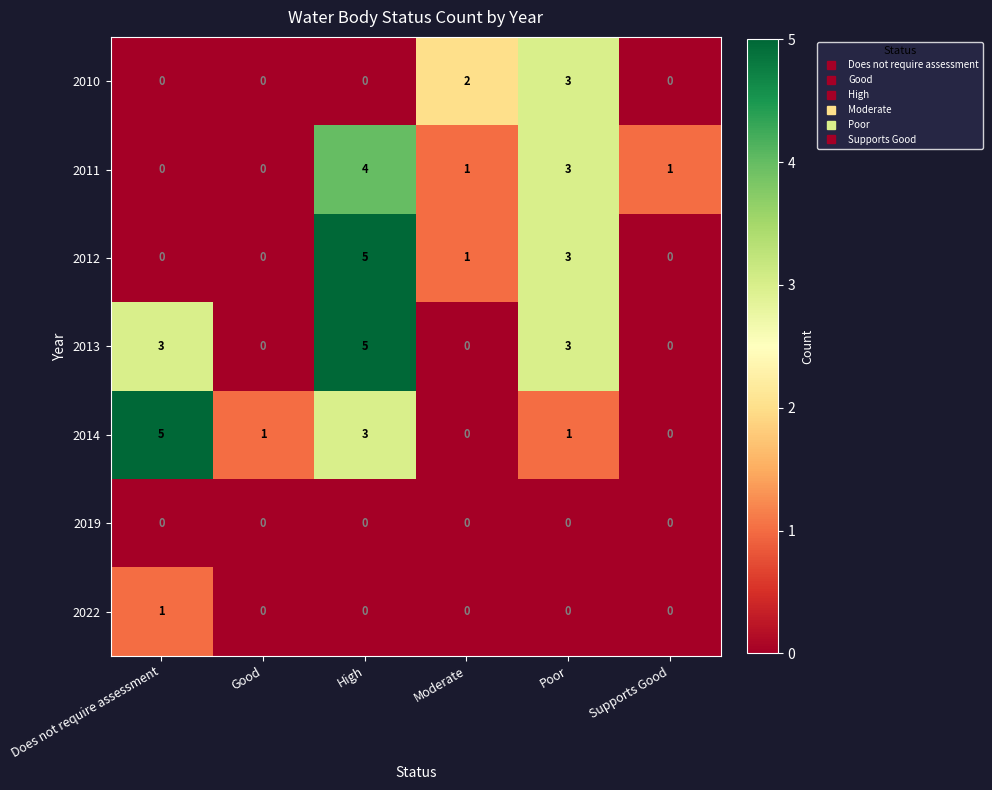

Count the number of data series in this chart.

7